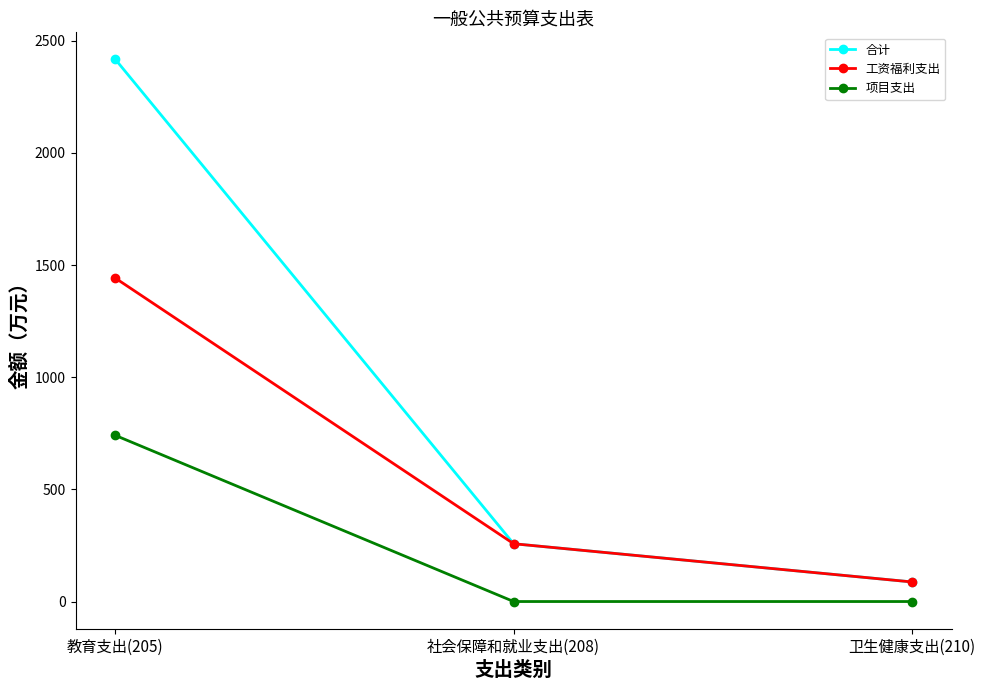

What is the maximum value for 工资福利支出?

1441.7